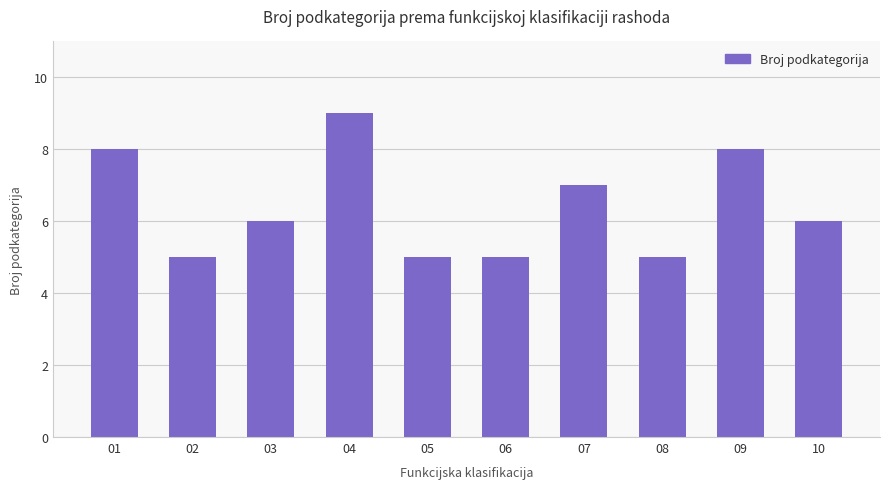

Is it true that the value at 03 is 6?

True